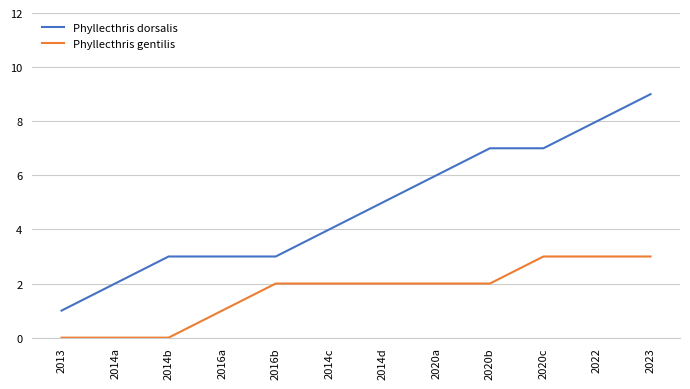

Between 2020b and 2023, which series saw the biggest shift?

Phyllecthris dorsalis